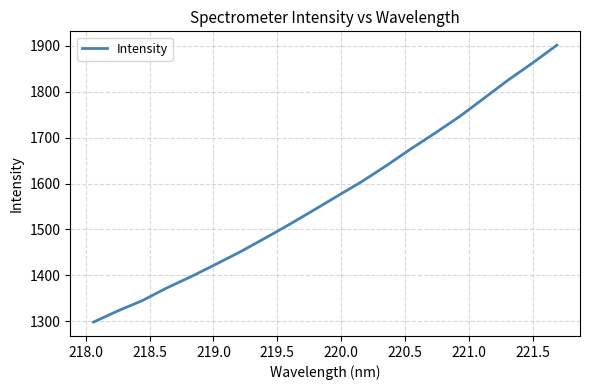

What is the greatest value displayed?

1901.2